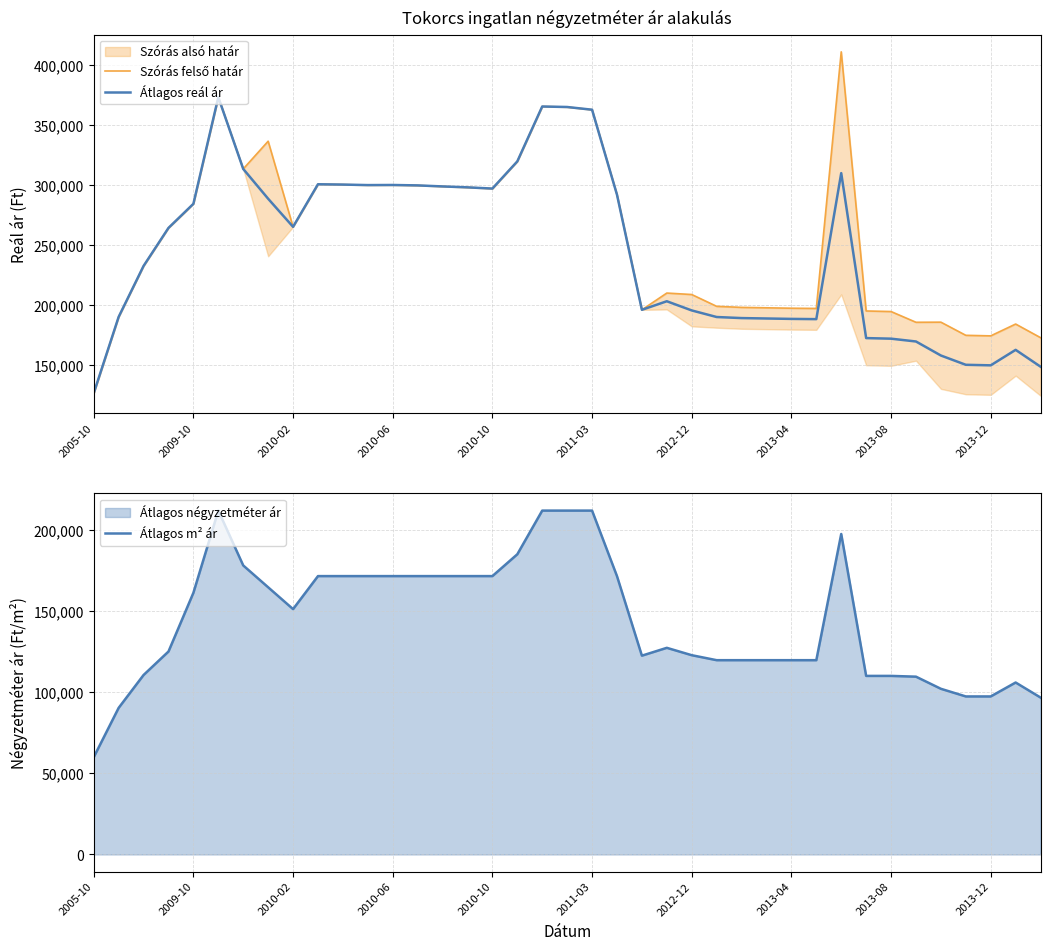

What is the maximum value shown in the chart?

411207